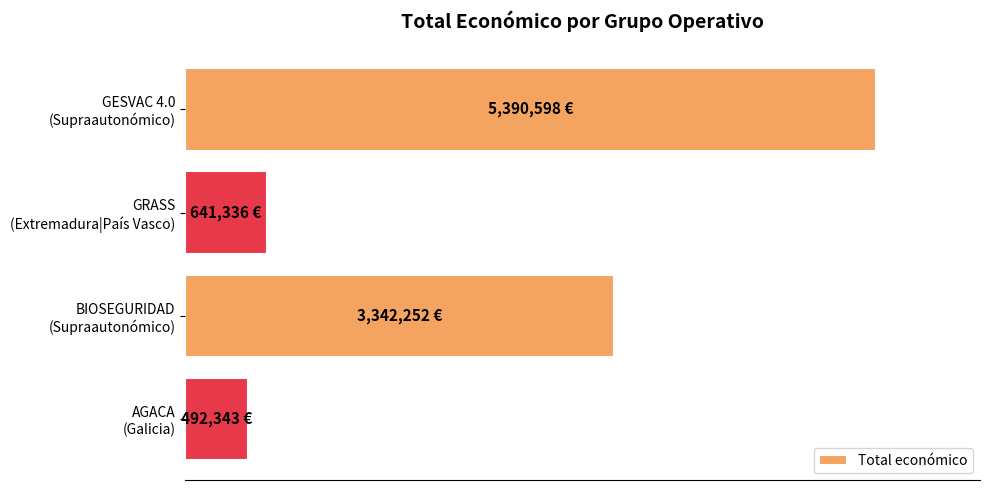

Does the chart contain any negative values?

No